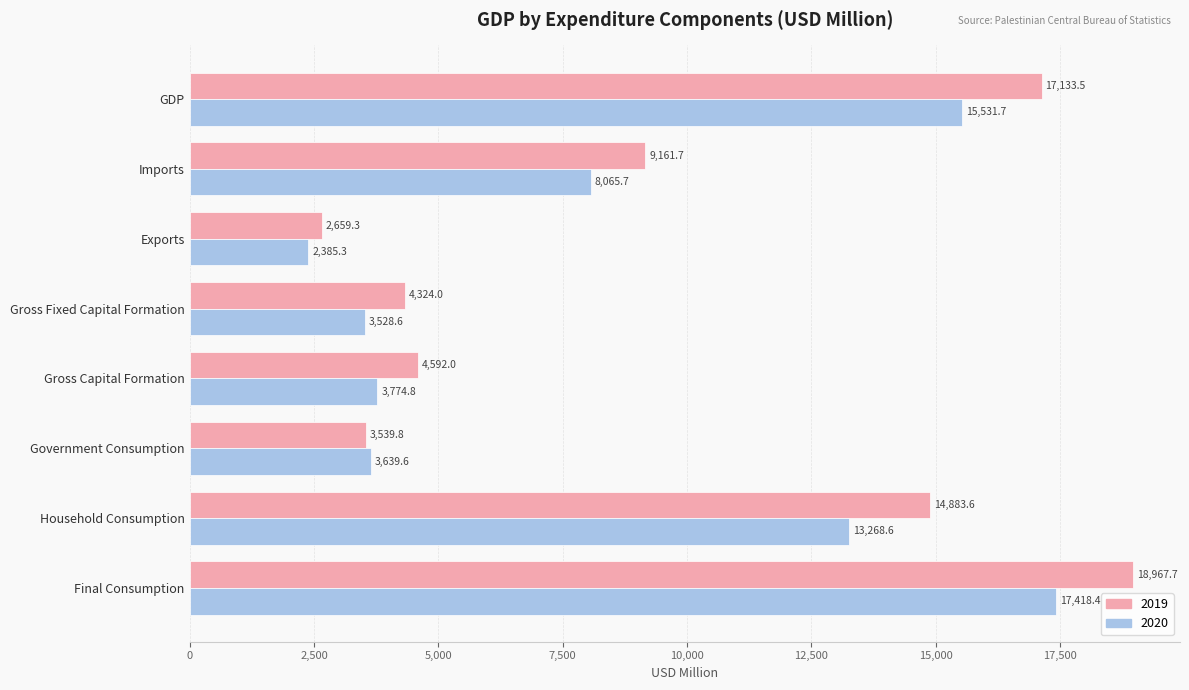

How many distinct data groups are displayed?

2